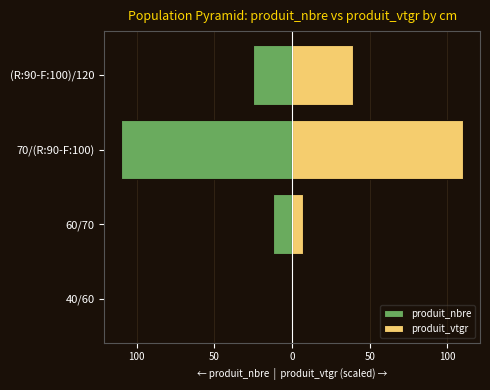

Which series has the widest spread of values?

produit_vtgr